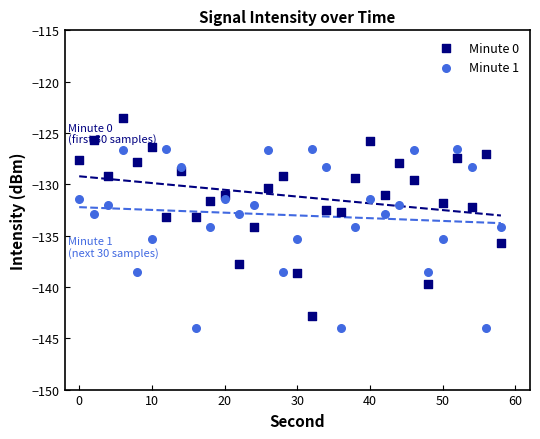

Which series has the widest spread of Y values?

Minute 0